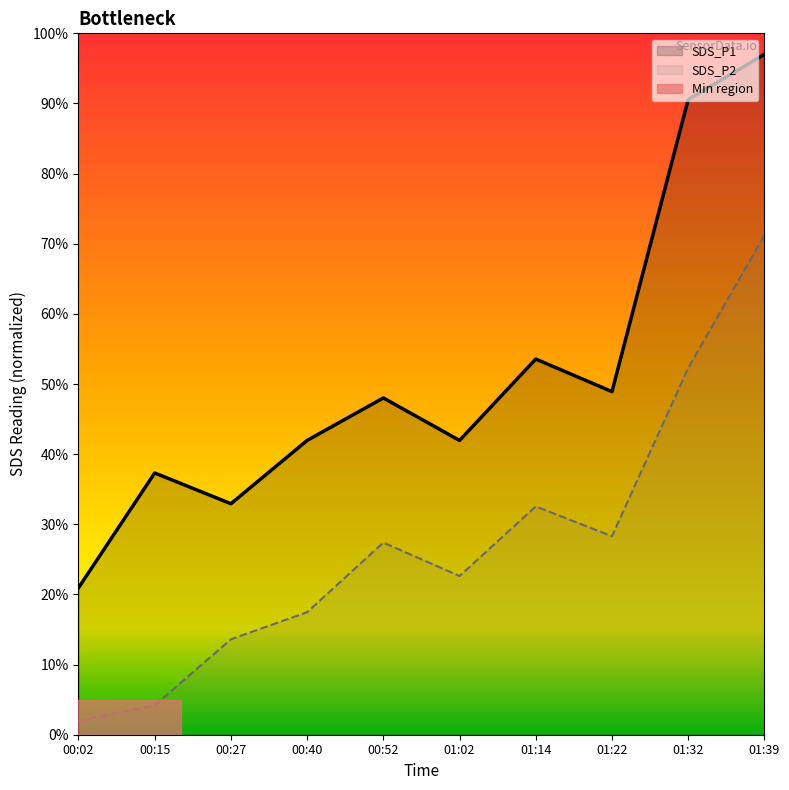

At which label does SDS_P2 first exceed 27?

00:52